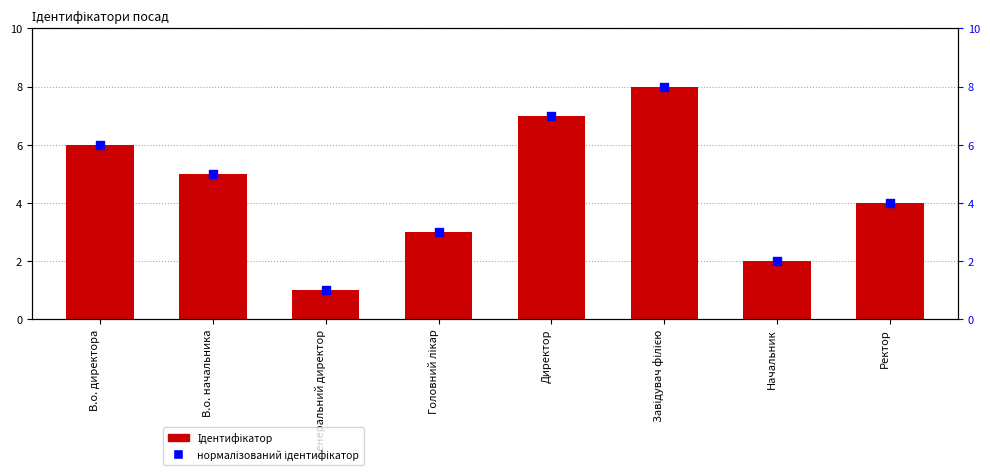

What is the total value across all series at Головний лікар?

6